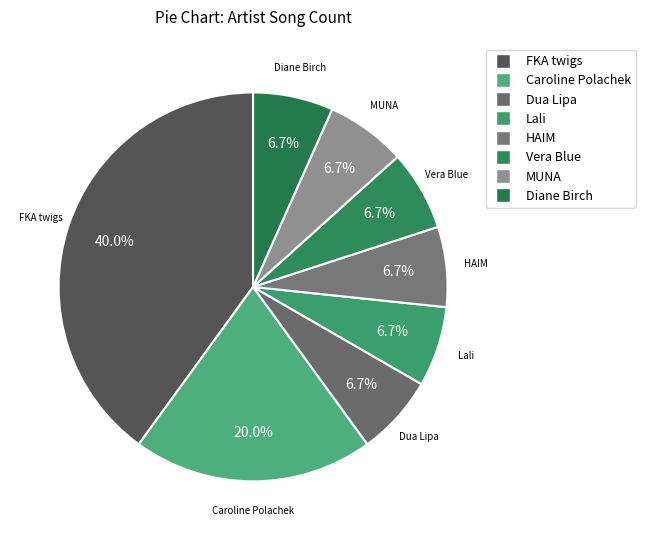

Rank the categories by value from lowest to highest.

Dua Lipa, Lali, HAIM, Vera Blue, MUNA, Diane Birch, Caroline Polachek, FKA twigs